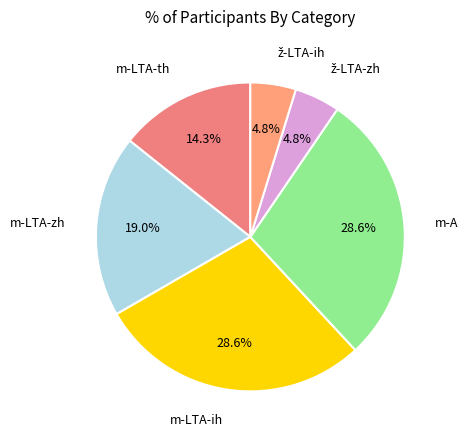

To the nearest percent, what is the difference between the largest and smallest slice percentages?

24%